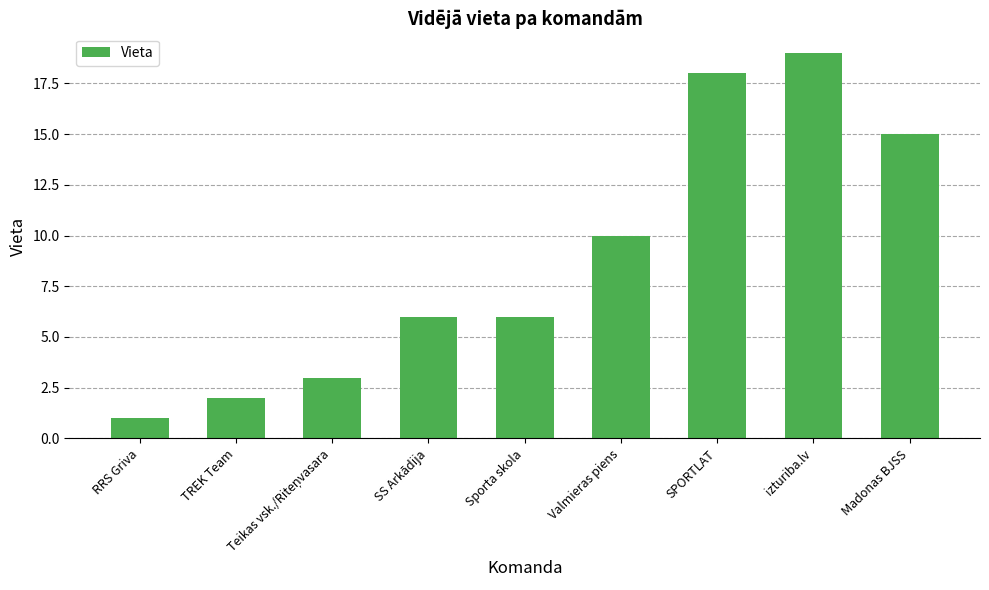

Does the chart contain any negative values?

No